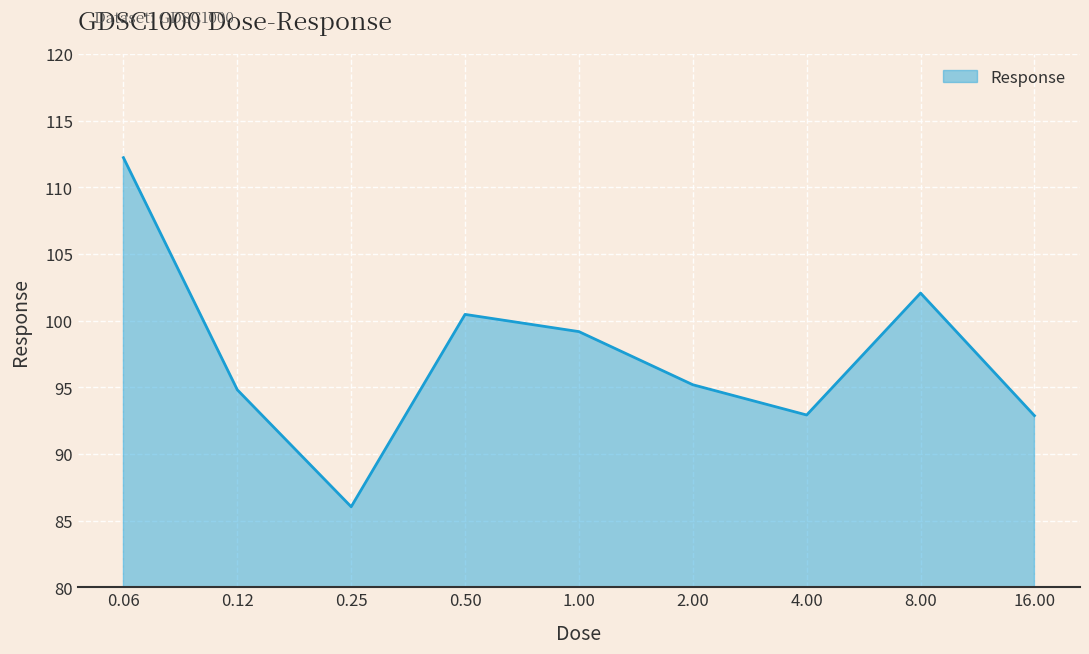

What is the minimum value shown in the chart?

86.0